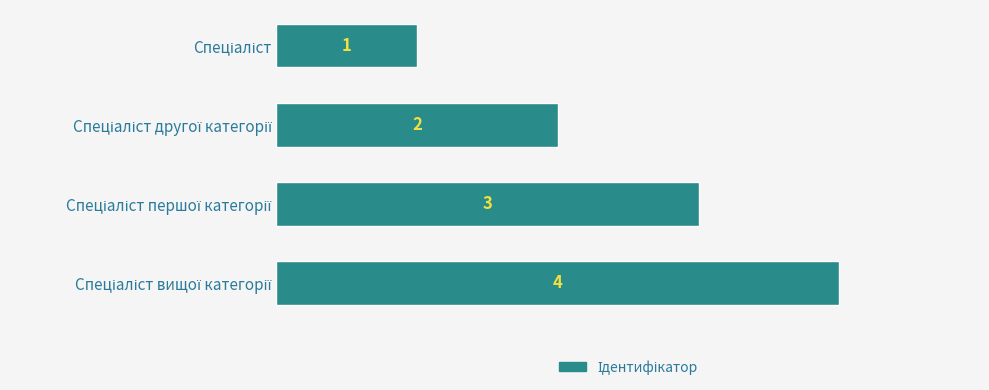

What is the maximum value shown in the chart?

4